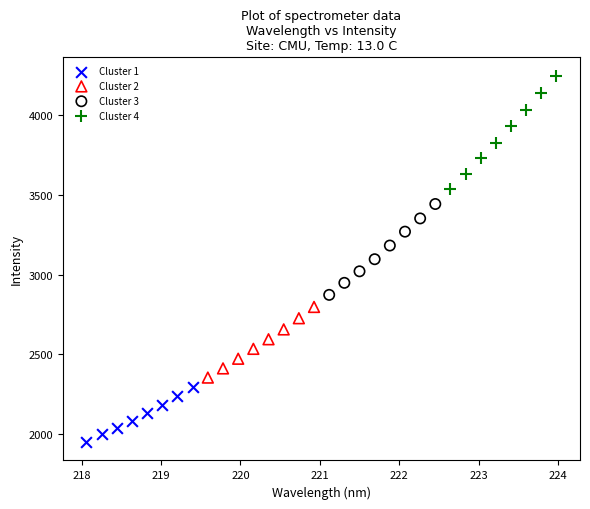

What are all the series names shown in the legend?

Cluster 1, Cluster 2, Cluster 3, Cluster 4